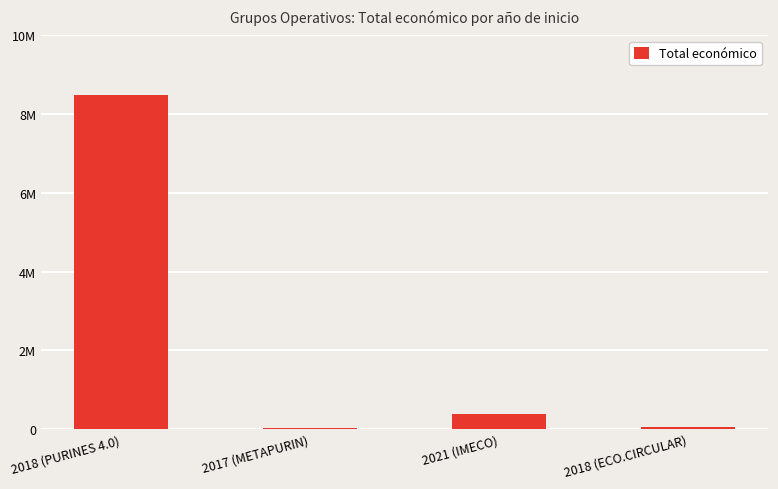

What is the label of the 2nd bar from the right?

2021 (IMECO)